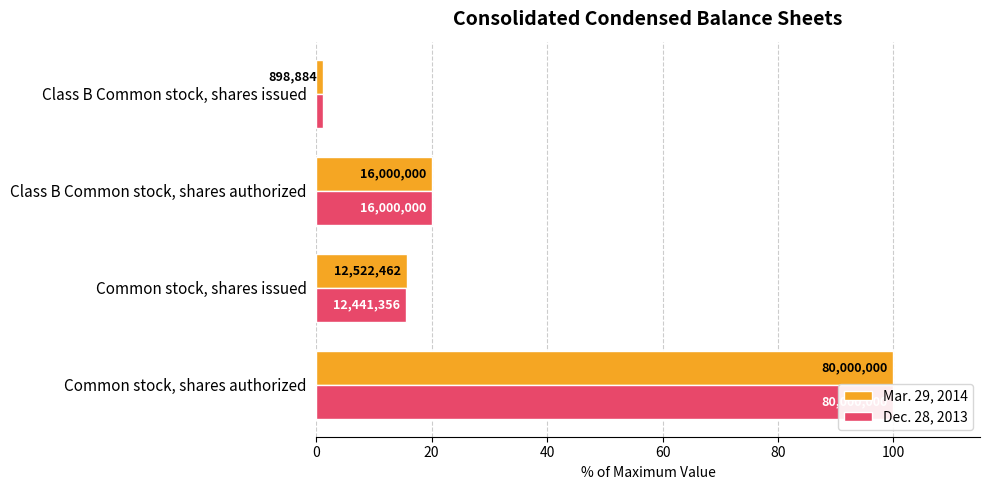

How many values in the Dec. 28, 2013 series are below 20?

2